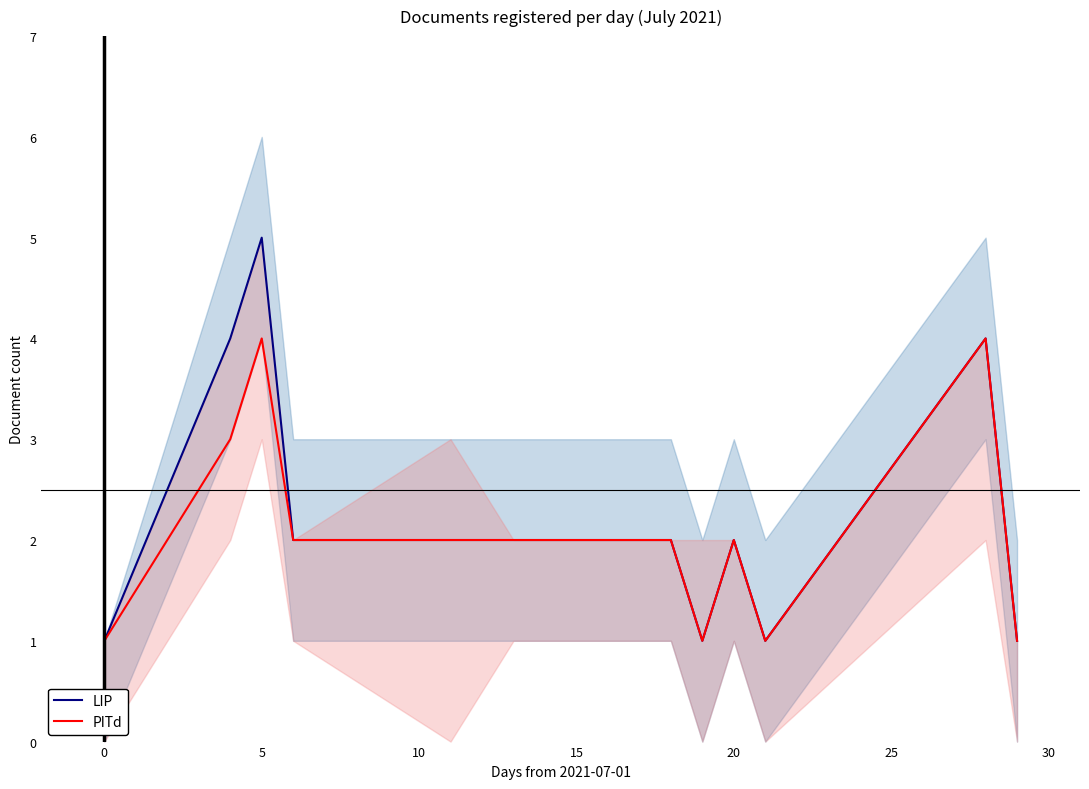

What is the approximate value of LIP at 20?

2